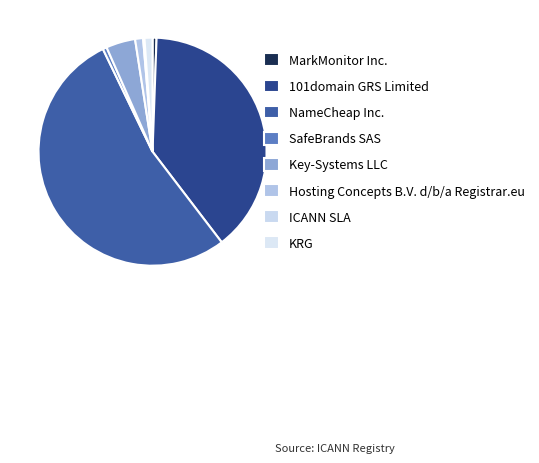

To the nearest percent, what is the combined percentage of KRG and MarkMonitor Inc.?

2%